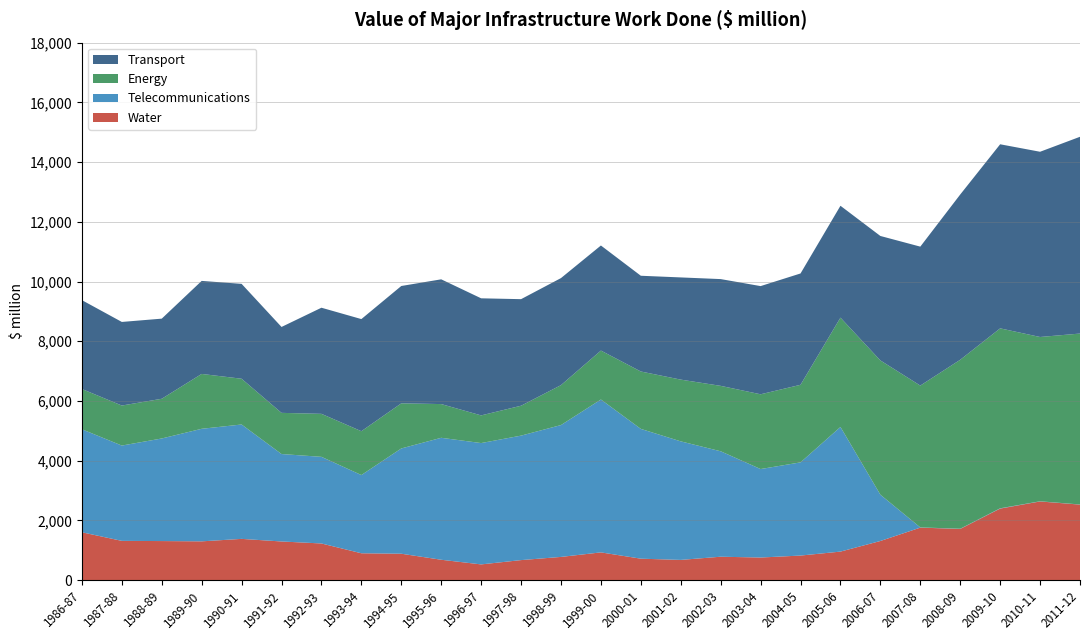

Reading left to right, transcribe all the data shown in this chart.

Transport: 2976.2	2800.1	2683.6	3116.0	3177.9	2877.4	3554.6	3755.5	3930.1	4178.4	3921.8	3569.3	3585.7	3519.2	3207.0	3422.9	3576.1	3623.5	3729.0	3746.7	4168.7	4653.6	5535.5	6165.6	6204.1	6590.6
Energy: 1349.2	1340.6	1330.4	1837.7	1533.1	1379.2	1440.1	1468.5	1511.7	1129.7	926.8	1001.6	1337.6	1639.6	1922.8	2068.5	2191.2	2504.2	2598.5	3662.1	4497.6	4750.9	5658.8	6027.1	5502.9	5725.4
Telecommunications: 3450.5	3192.2	3436.0	3770.0	3831.1	2928.8	2901.7	2620.1	3525.7	4084.9	4064.2	4169.1	4416.4	5120.3	4347.0	3970.5	3531.9	2963.7	3121.4	4174.8	1550.1	7.2	7.1	10.0	6.0	4.6
Water: 1600.2	1312.8	1306.2	1296.7	1379.4	1292.4	1225.6	897.3	882.3	680.1	524.4	668.7	775.2	927.1	716.0	675.0	781.9	754.8	820.7	953.3	1308.7	1756.3	1712.9	2393.8	2632.8	2527.0